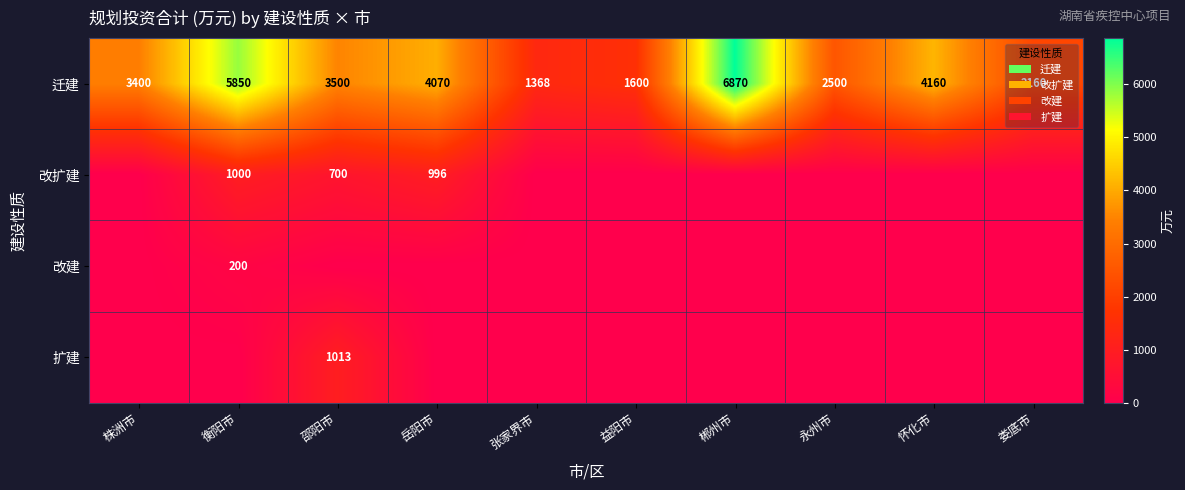

At which label does 迁建 first exceed 3500?

衡阳市